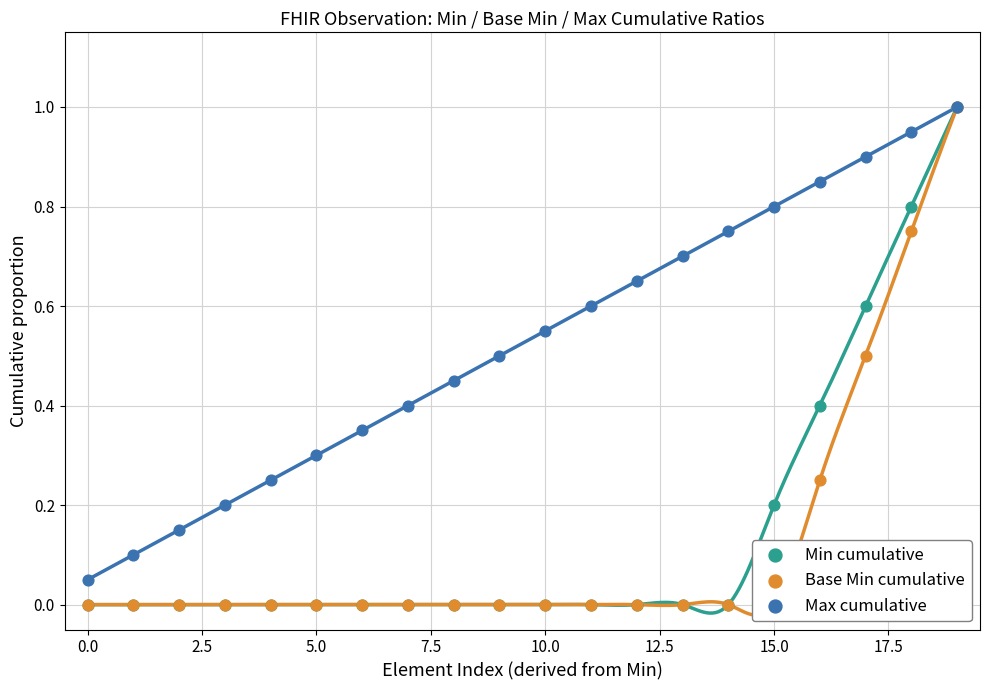

What is the total value across all series at 11?

0.6